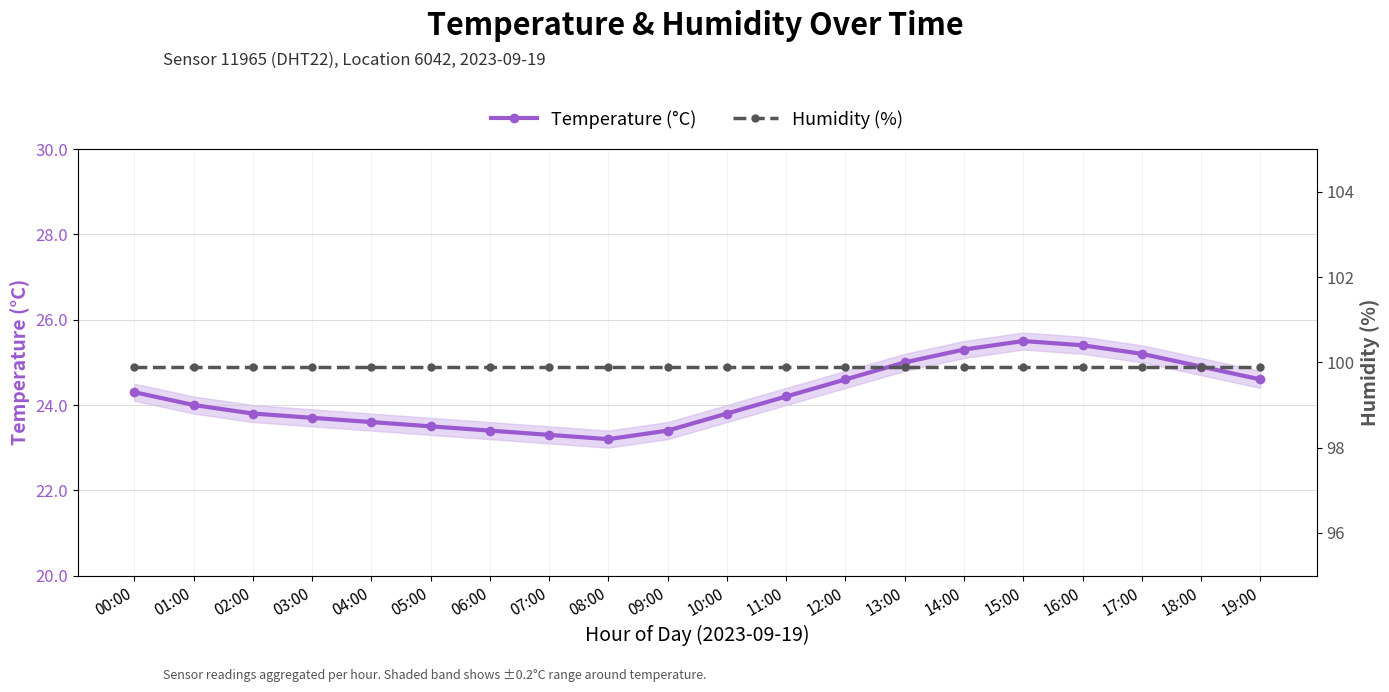

The value of Temperature (°C) at 15:00 is 36.1. True or false?

False